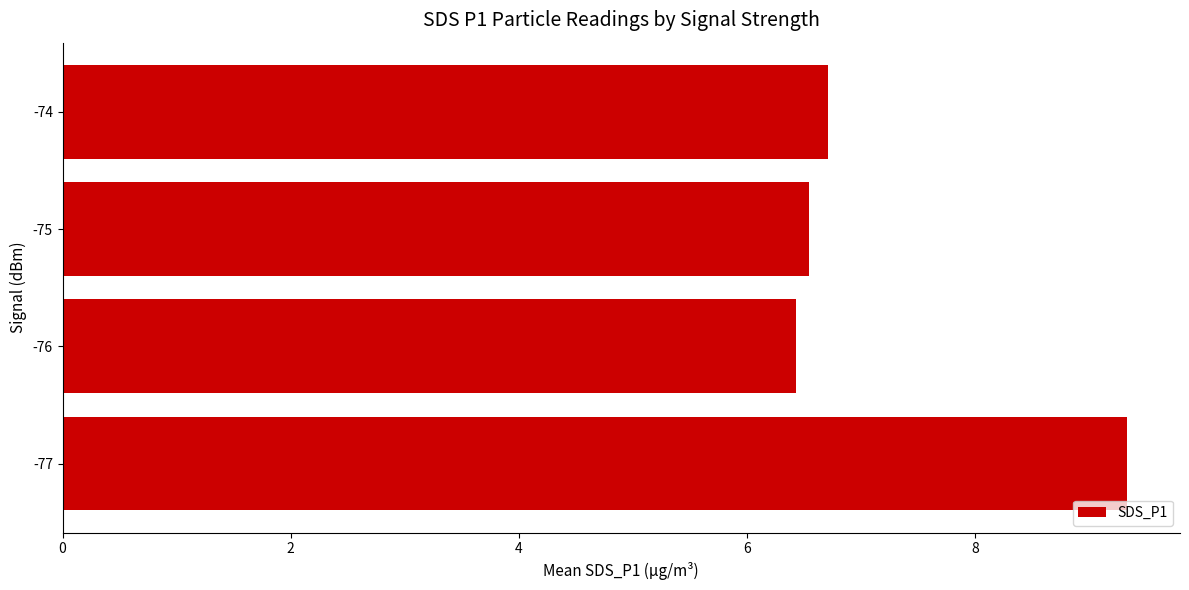

Count the number of categories in the chart.

4